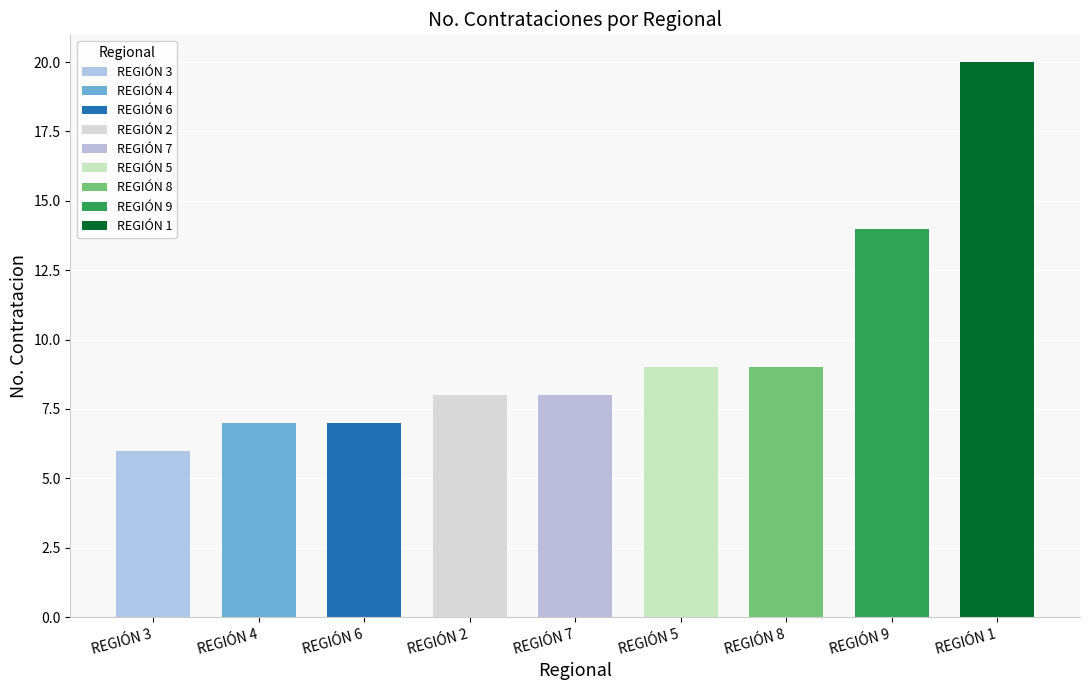

What is the smallest value displayed?

6